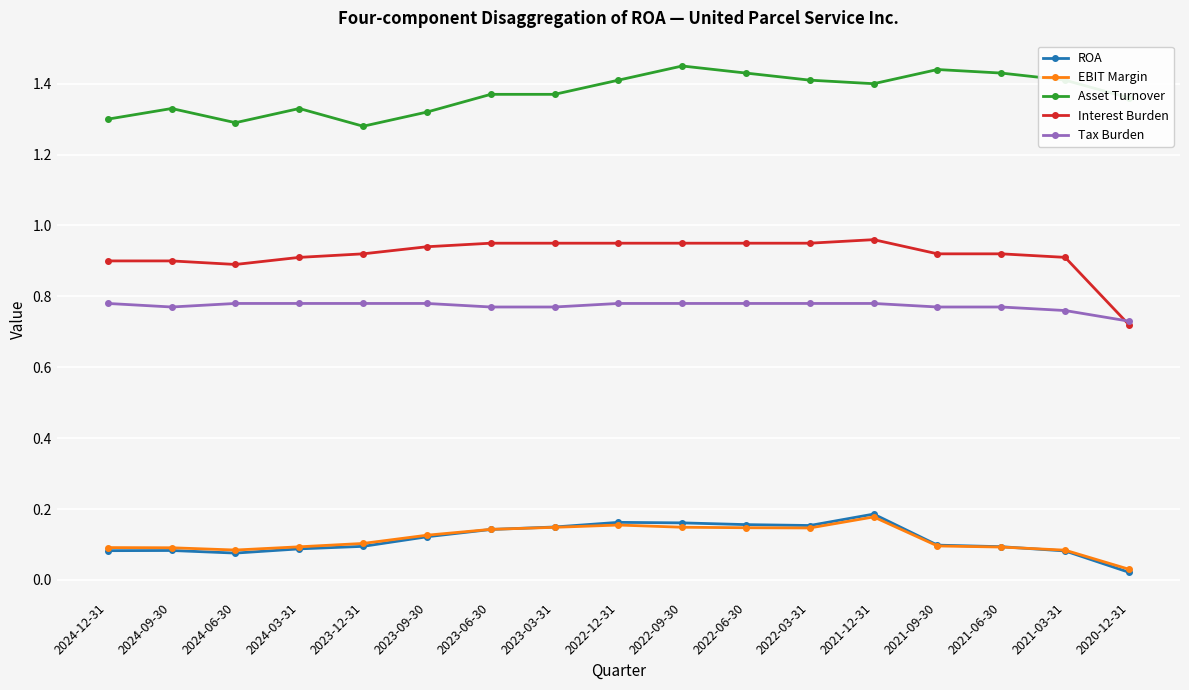

What is the total value across all series at 2023-03-31?

3.4